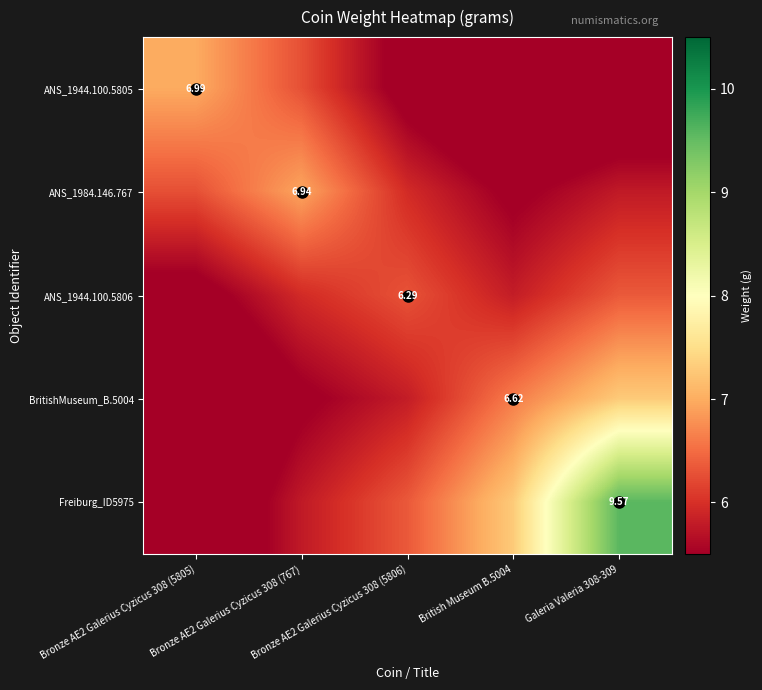

What is the sum of the ANS_1984.146.767 values at Bronze AE2 Galerius Cyzicus 308 (767) and Galeria Valeria 308-309?

12.7